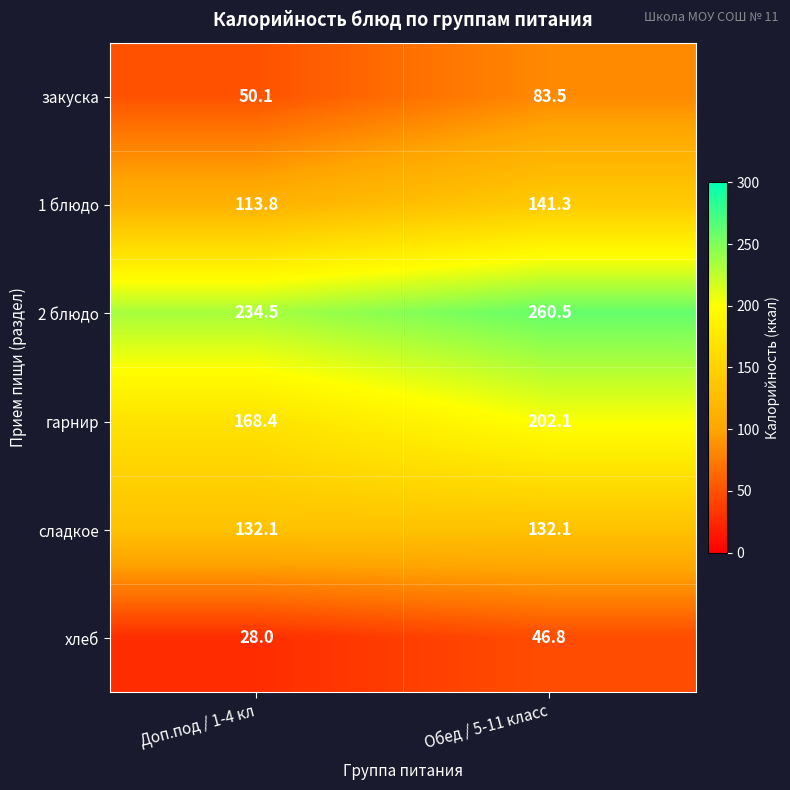

What is the difference between the maximum and minimum values in the закуска series?

33.4